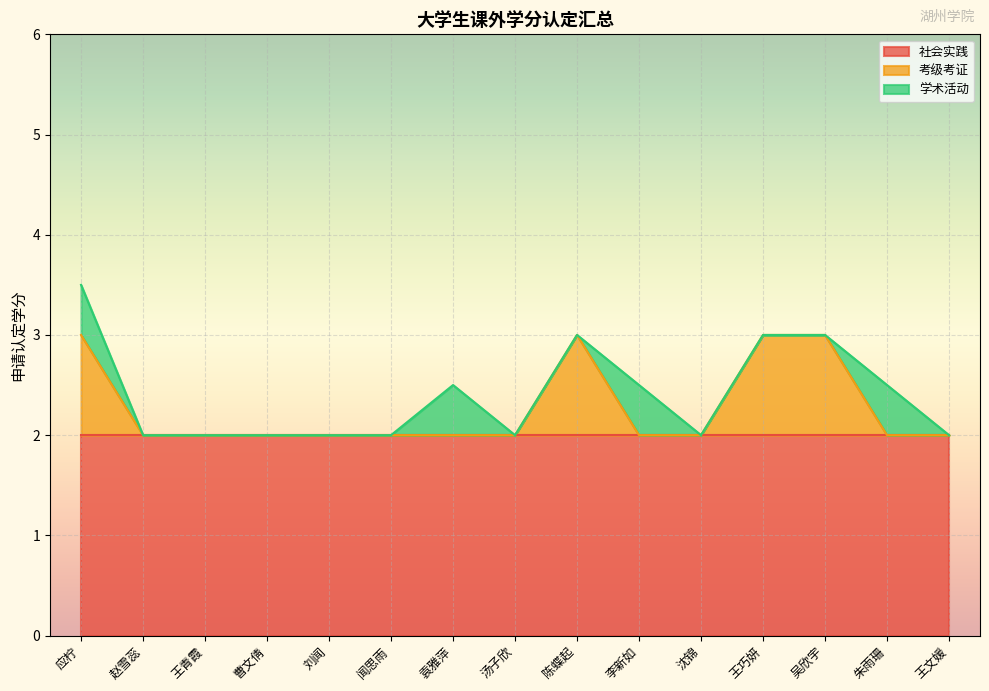

How many interior local peaks does the 考级考证 series have?

1